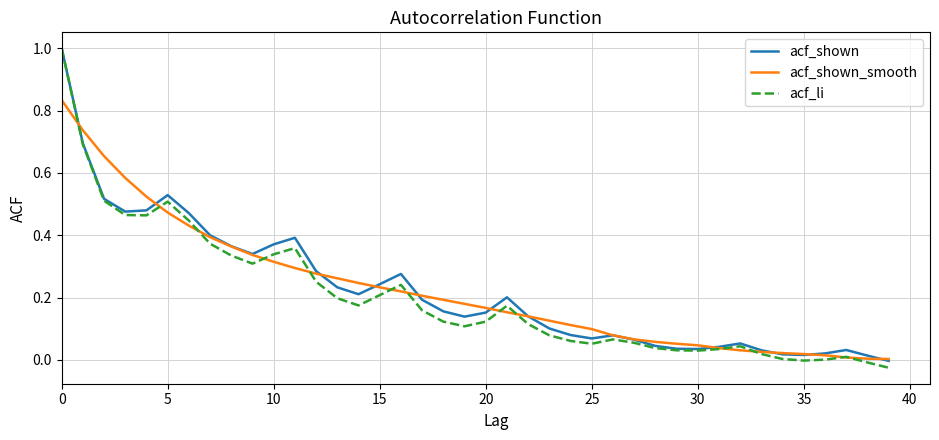

What is the highest value of the acf_shown series?

1.0